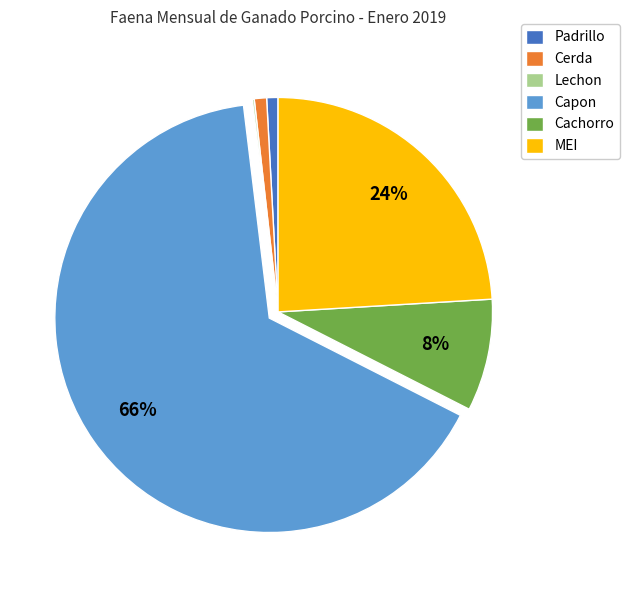

The Cachorro slice represents 14% of the pie. True or false?

False